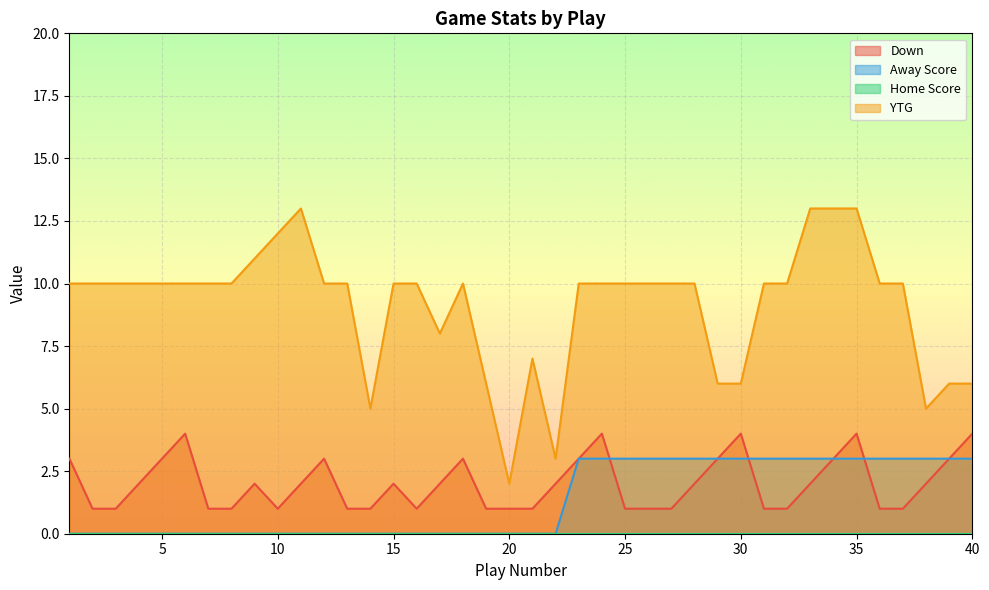

True or false: Away Score has more than 0 interior local peaks.

False